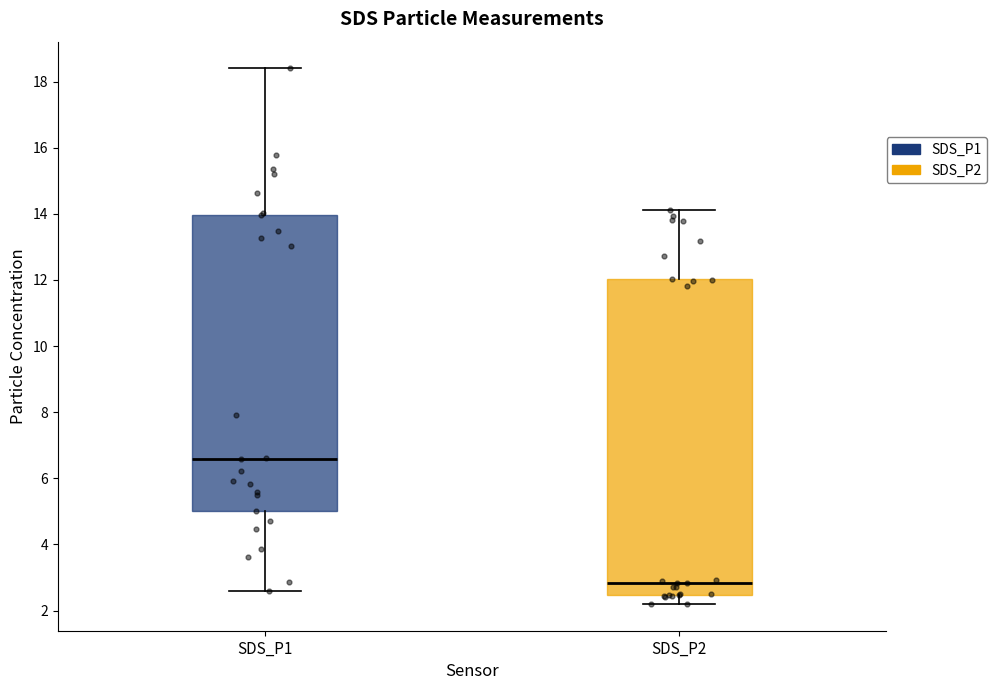

Comparing the boxes themselves (not the whiskers), which one is the tallest?

SDS_P2